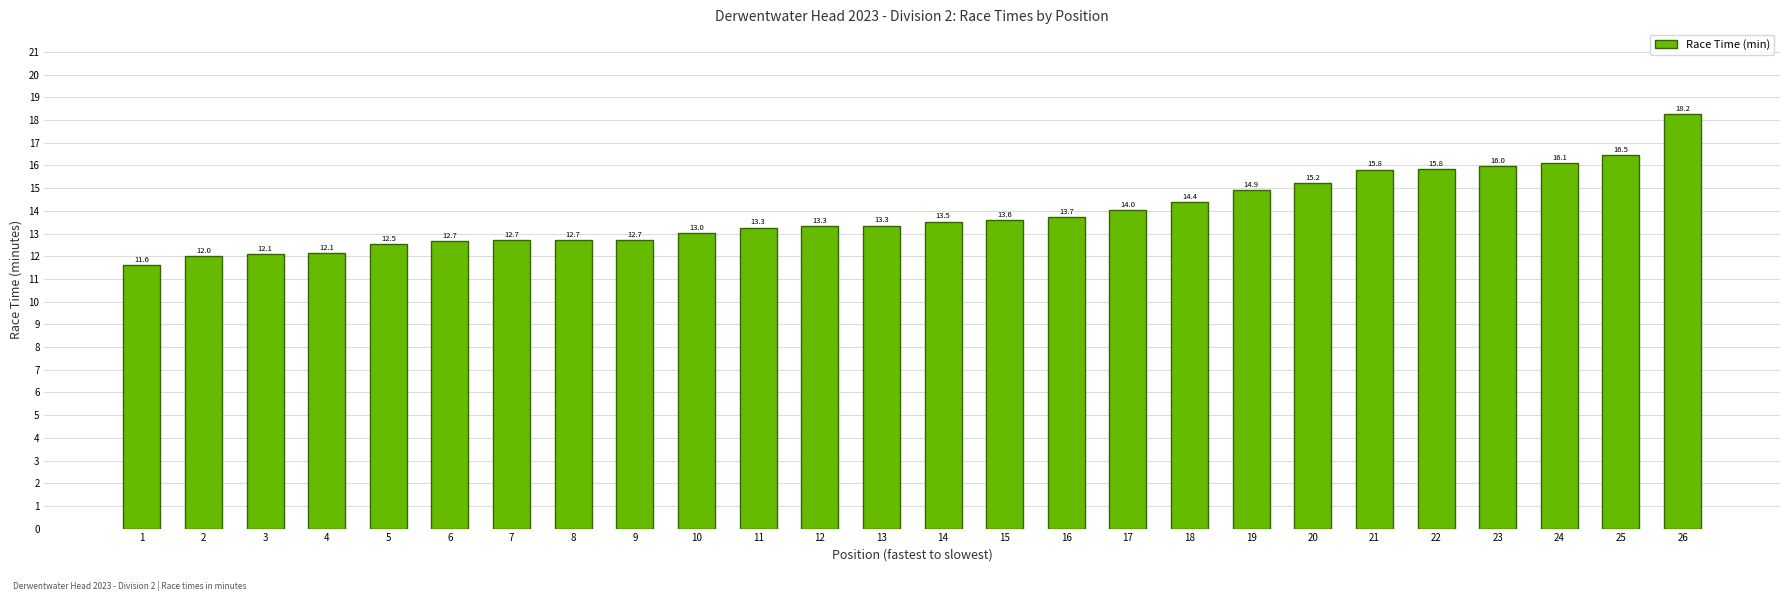

What is the sum of the values at 25 and 19?

31.4